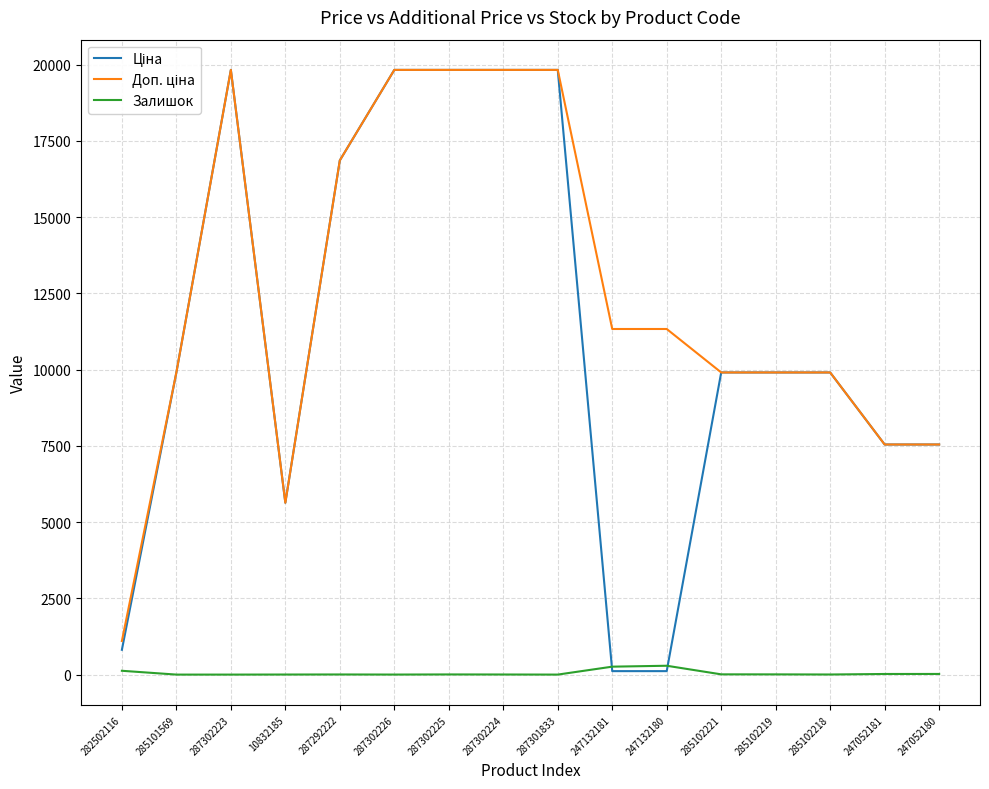

What is the difference between the highest and lowest values at 285101569?

9908.5